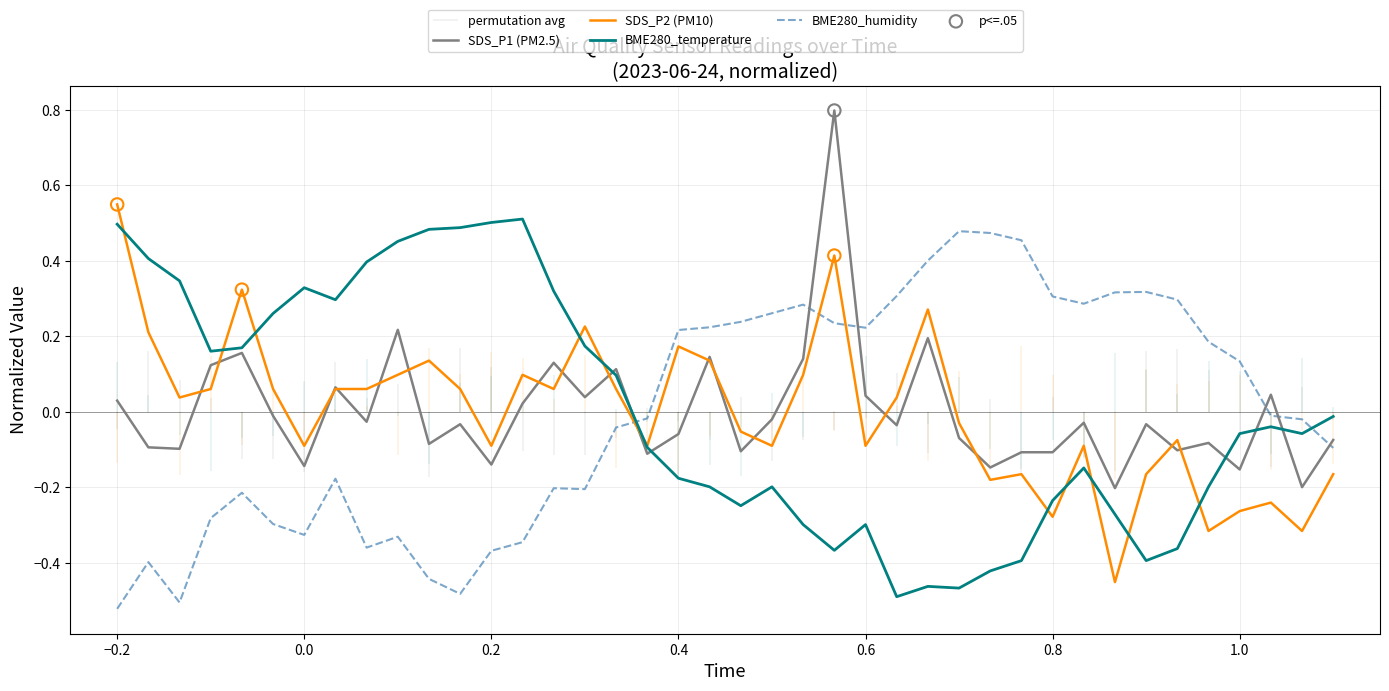

At how many categories does at least one series exceed 0?

37